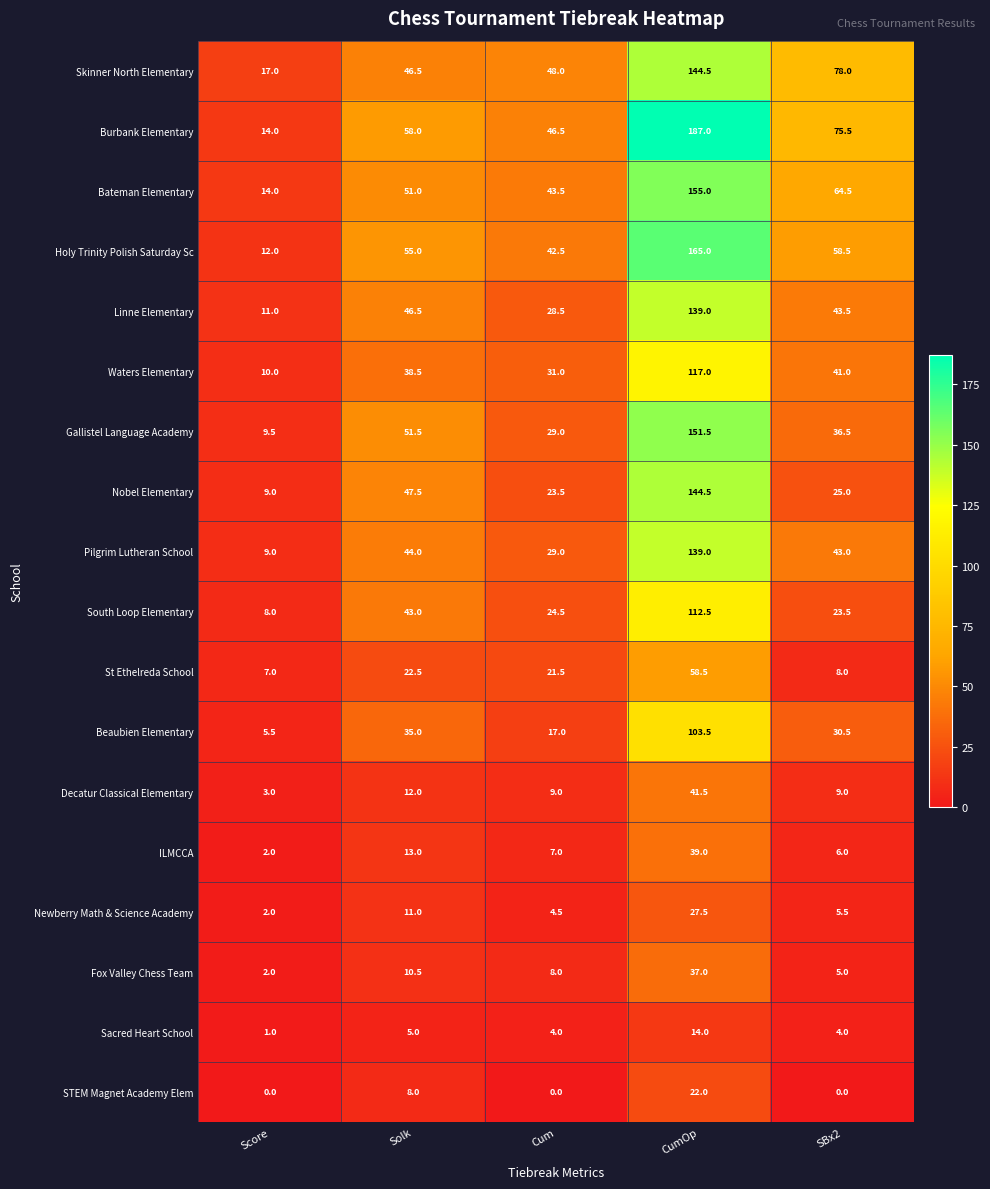

What is the difference between the South Loop Elementary values at Solk and Cum?

18.5